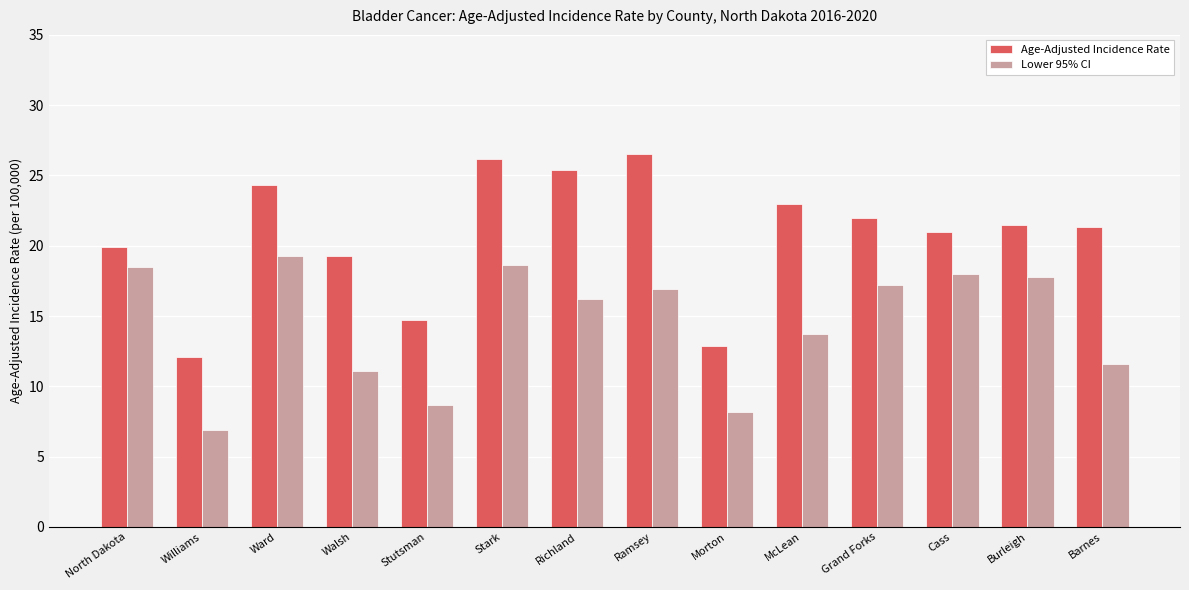

Read the Lower 95% CI value at Stark.

18.6